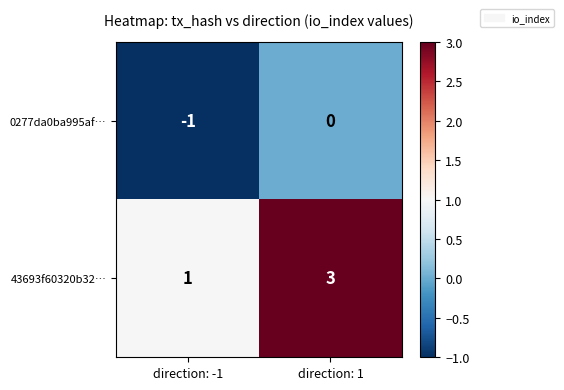

At which label is 43693f60320b32… closest to 2?

direction: -1